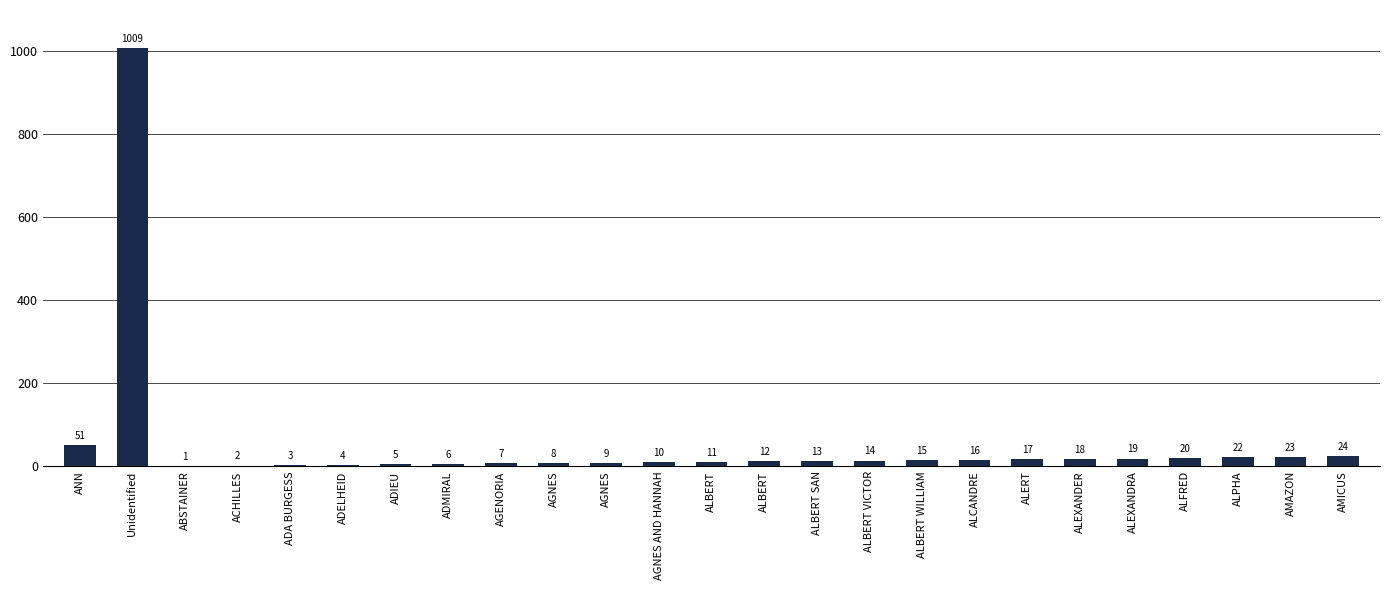

What is the label of the 20th bar from the right?

ADELHEID